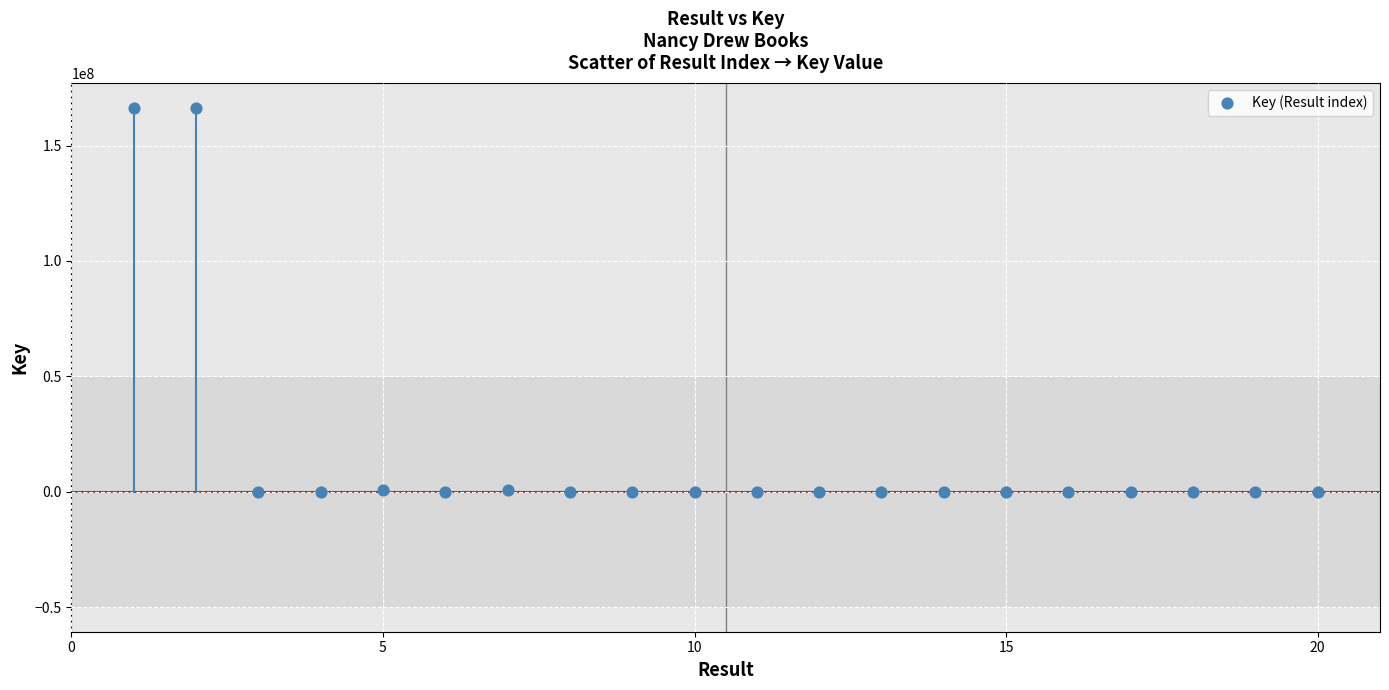

What is the range of Y values (max minus min)?

166369778